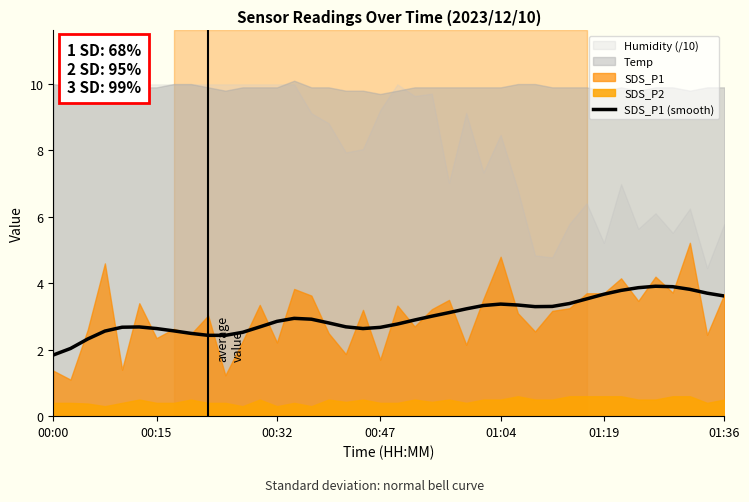

Between 17 and 23, which is larger?

23